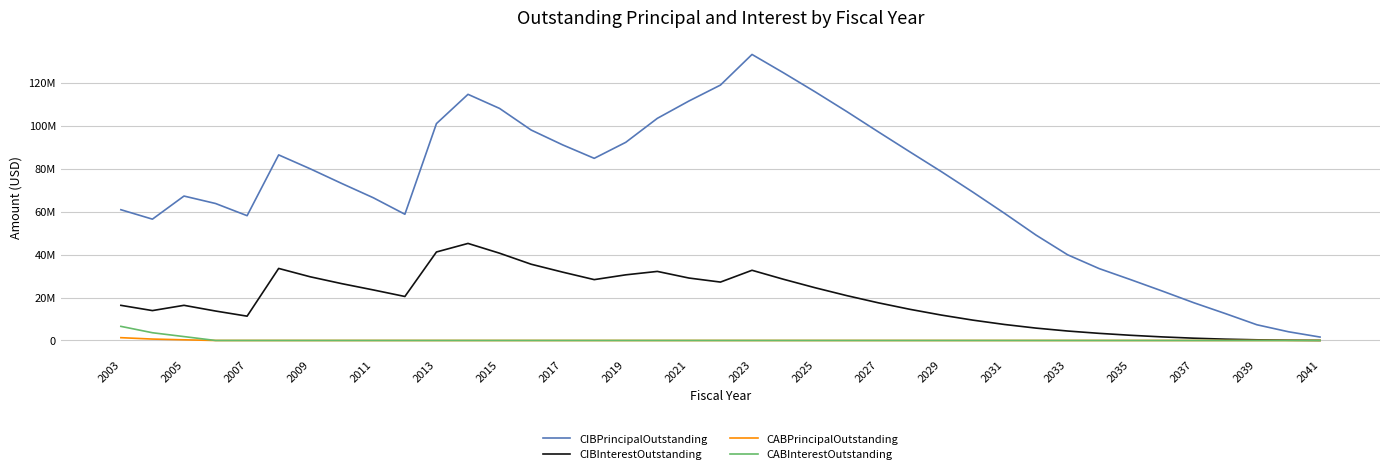

What is the highest value of the CIBInterestOutstanding series?

45205450.9